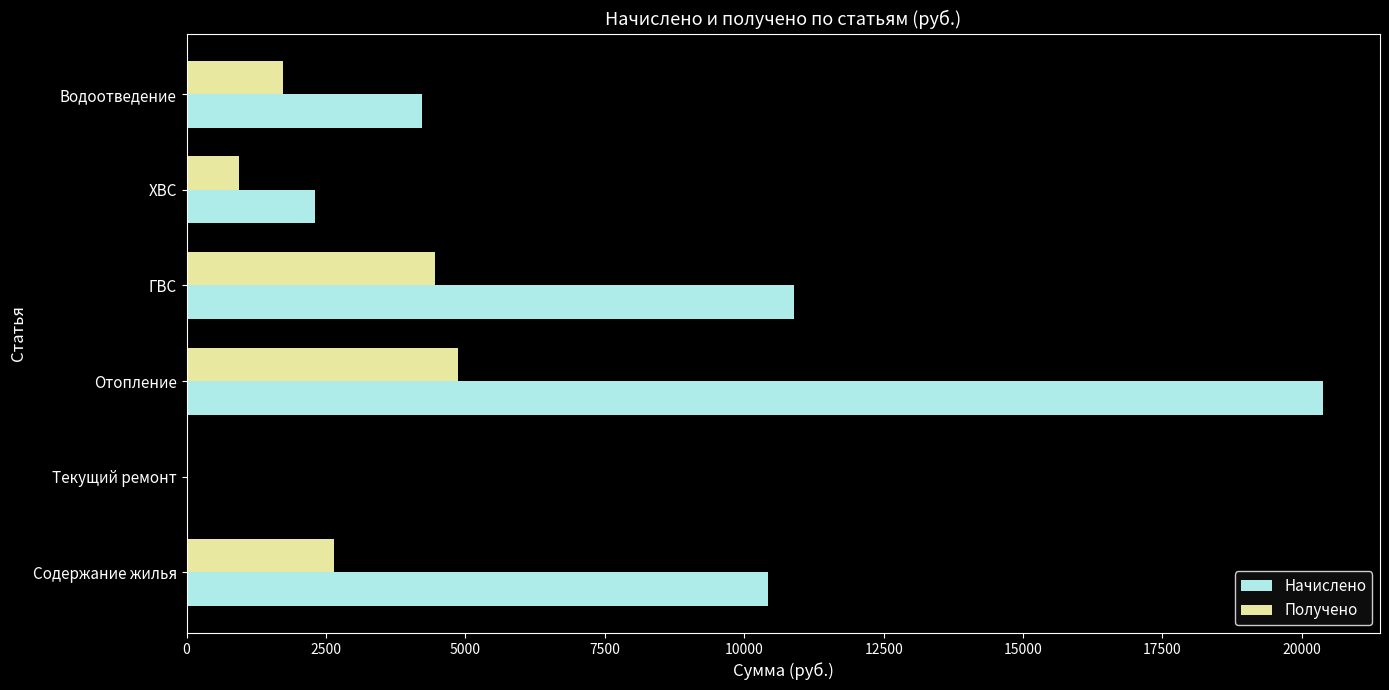

Is it true that Начислено equals 28755.4 at Отопление?

False